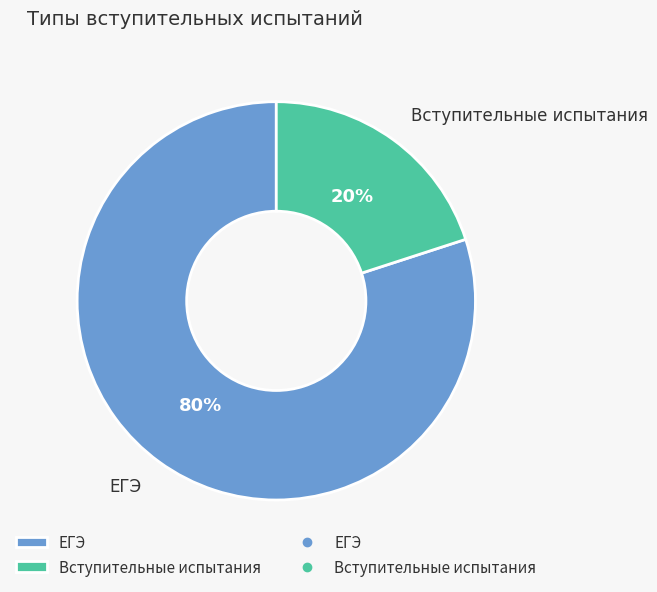

Between Вступительные испытания and ЕГЭ, which is larger?

ЕГЭ